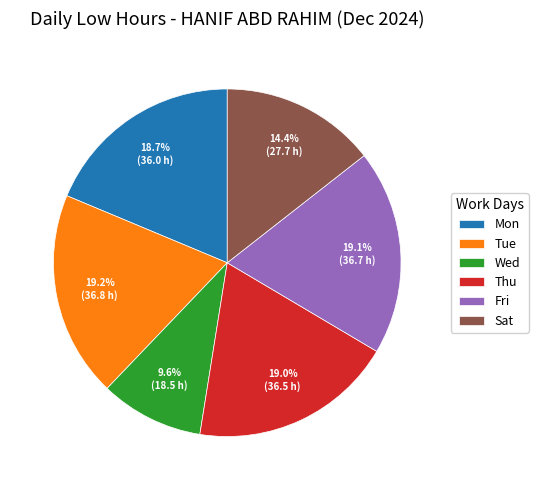

What is the ratio of the value at Thu to the value at Fri?

1.0